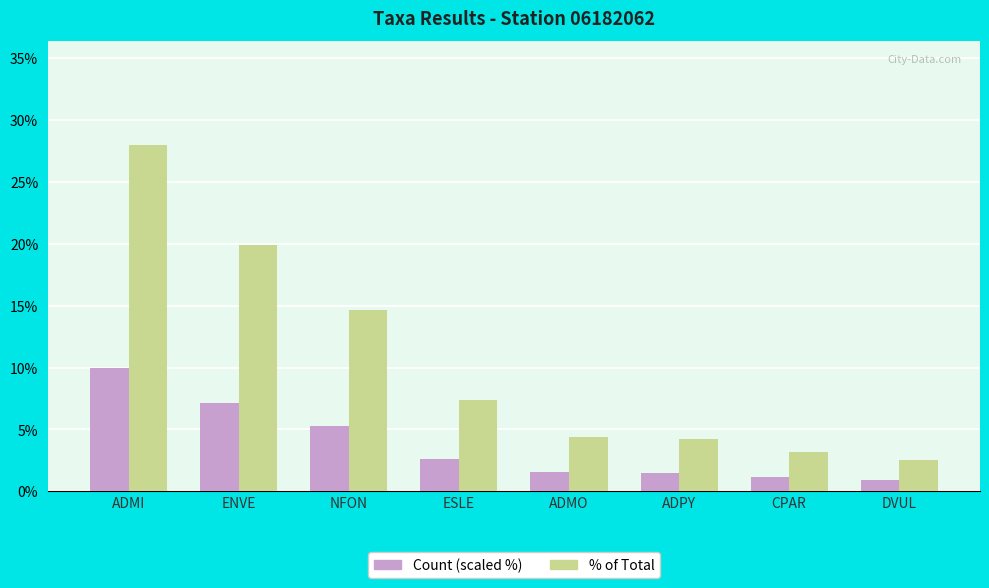

Which series has the widest spread of values?

% of Total